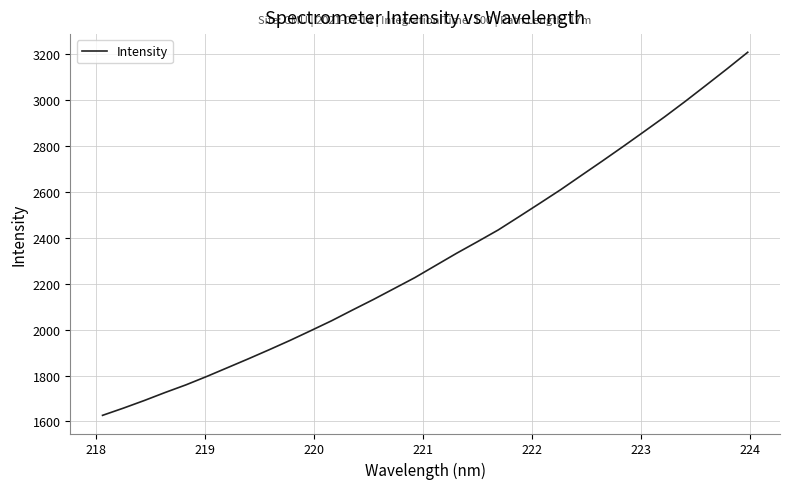

What is the difference between the maximum and minimum values?

1582.6